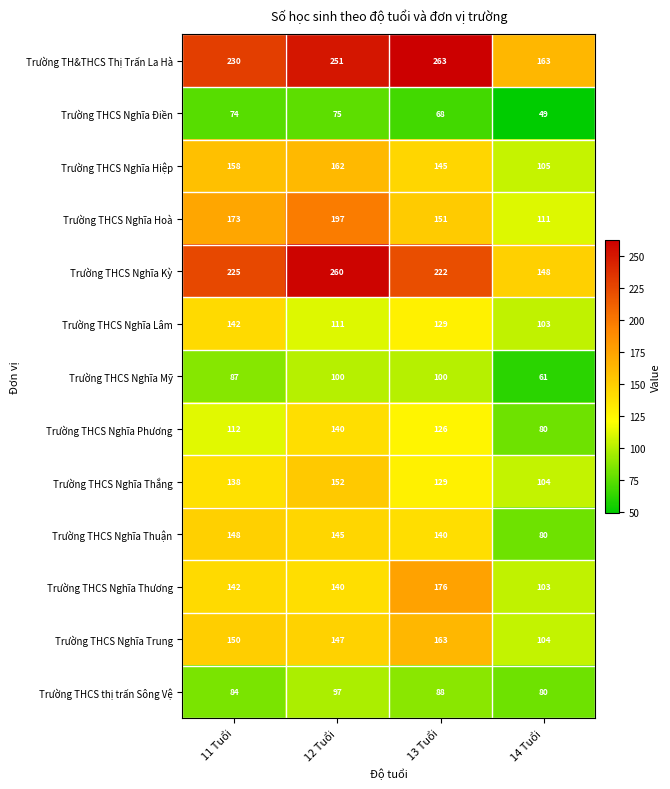

What is the difference between the Trường THCS thị trấn Sông Vệ values at 12 Tuổi and 11 Tuổi?

13